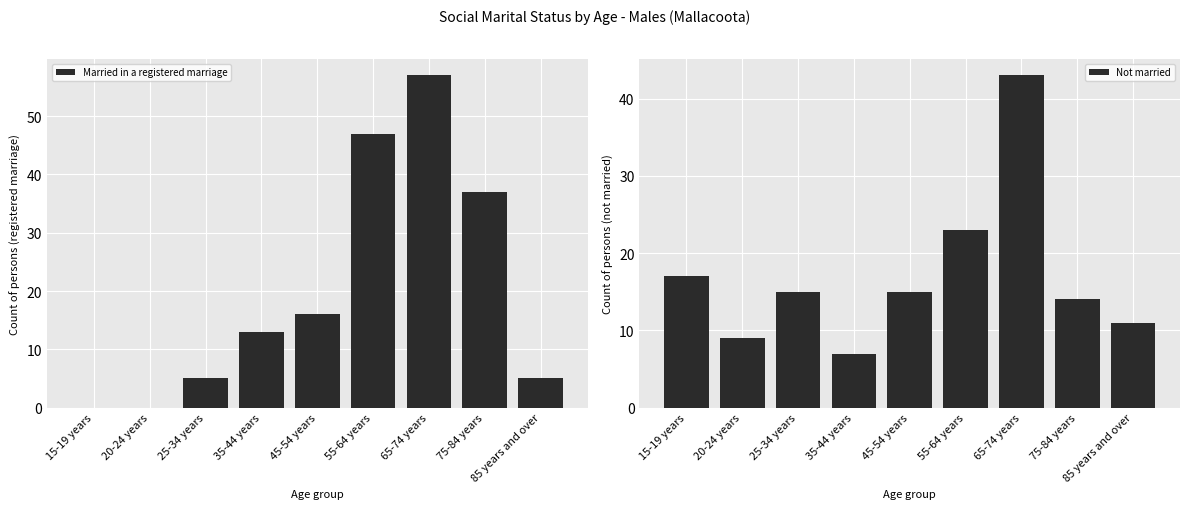

Reading left to right, extract all data points from this chart.

Married in a registered marriage: 15-19 years=0	20-24 years=0	25-34 years=5	35-44 years=13	45-54 years=16	55-64 years=47	65-74 years=57	75-84 years=37	85 years and over=5
Not married: 15-19 years=17	20-24 years=9	25-34 years=15	35-44 years=7	45-54 years=15	55-64 years=23	65-74 years=43	75-84 years=14	85 years and over=11